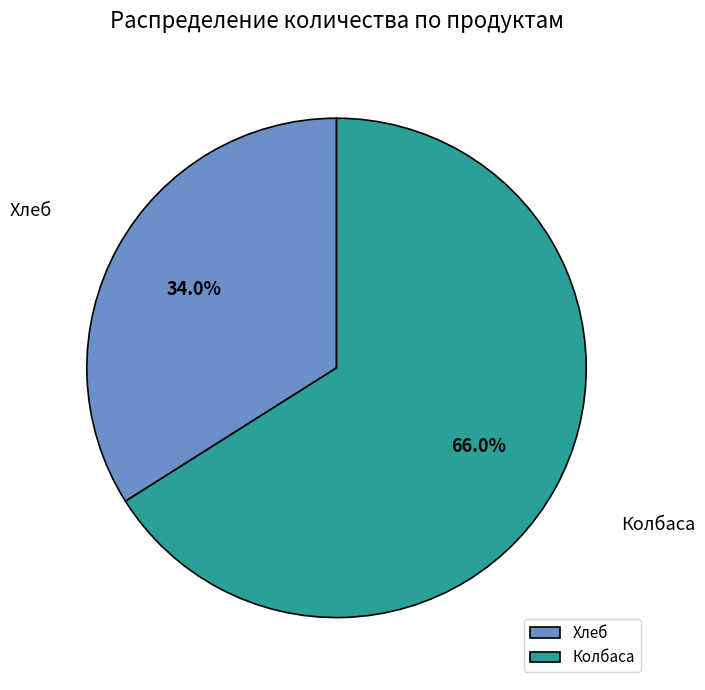

Count the number of slices in the pie.

2